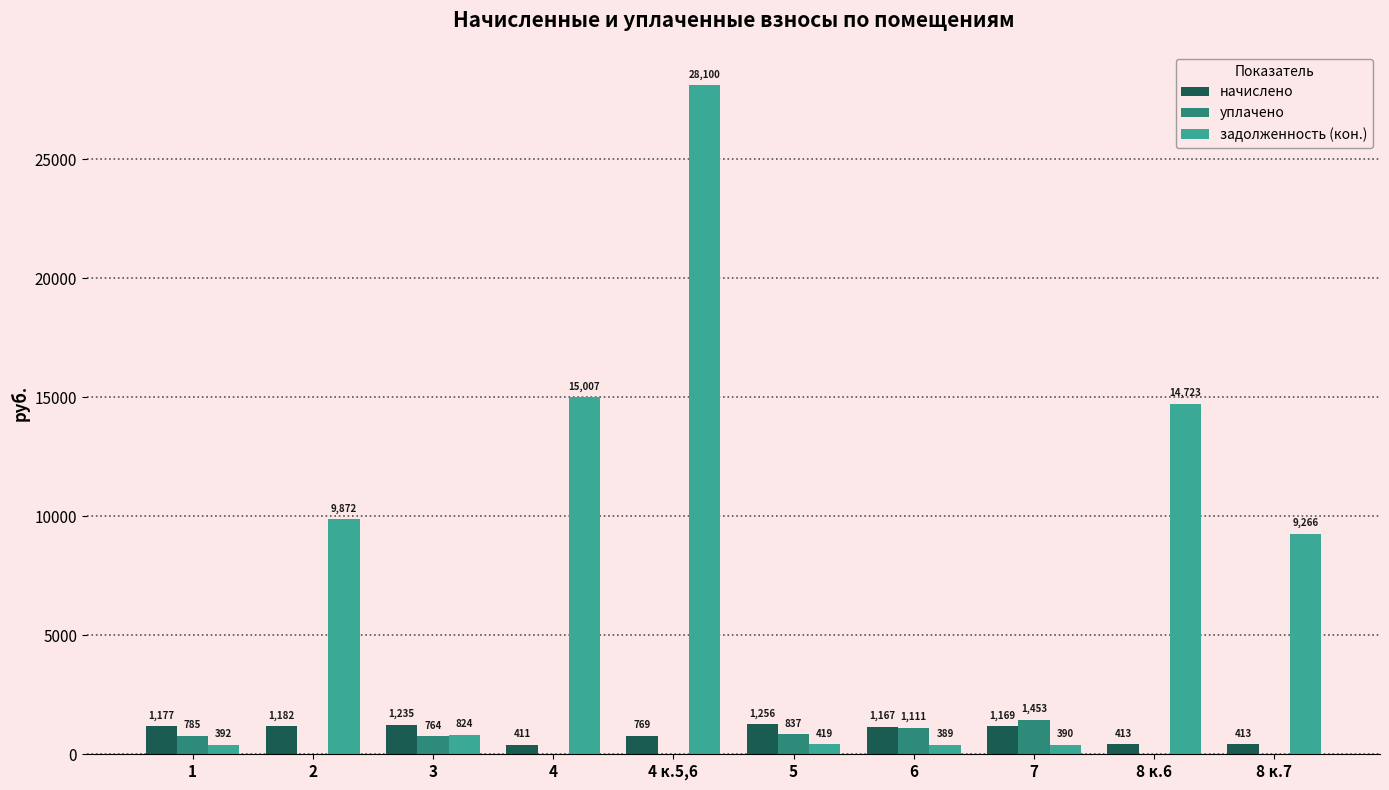

How many values in the начислено series exceed 1169?

5